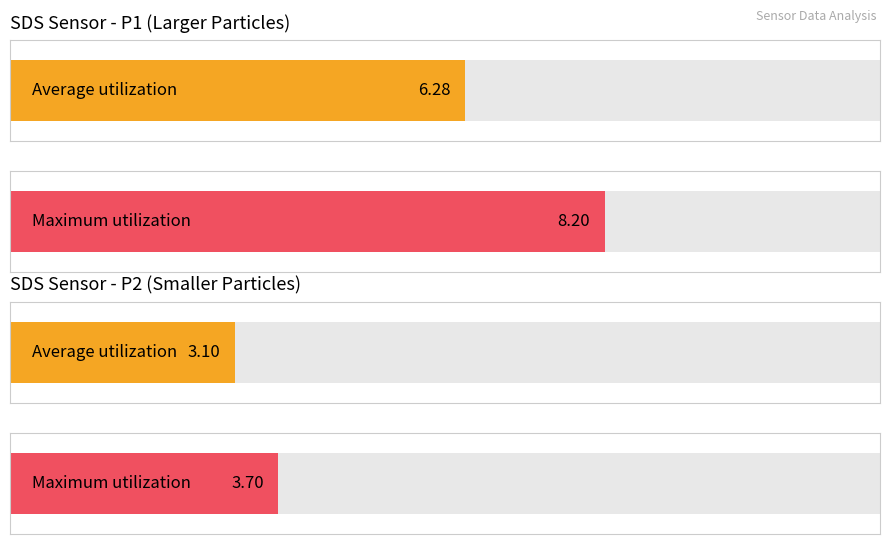

How many bars are there in each group?

2